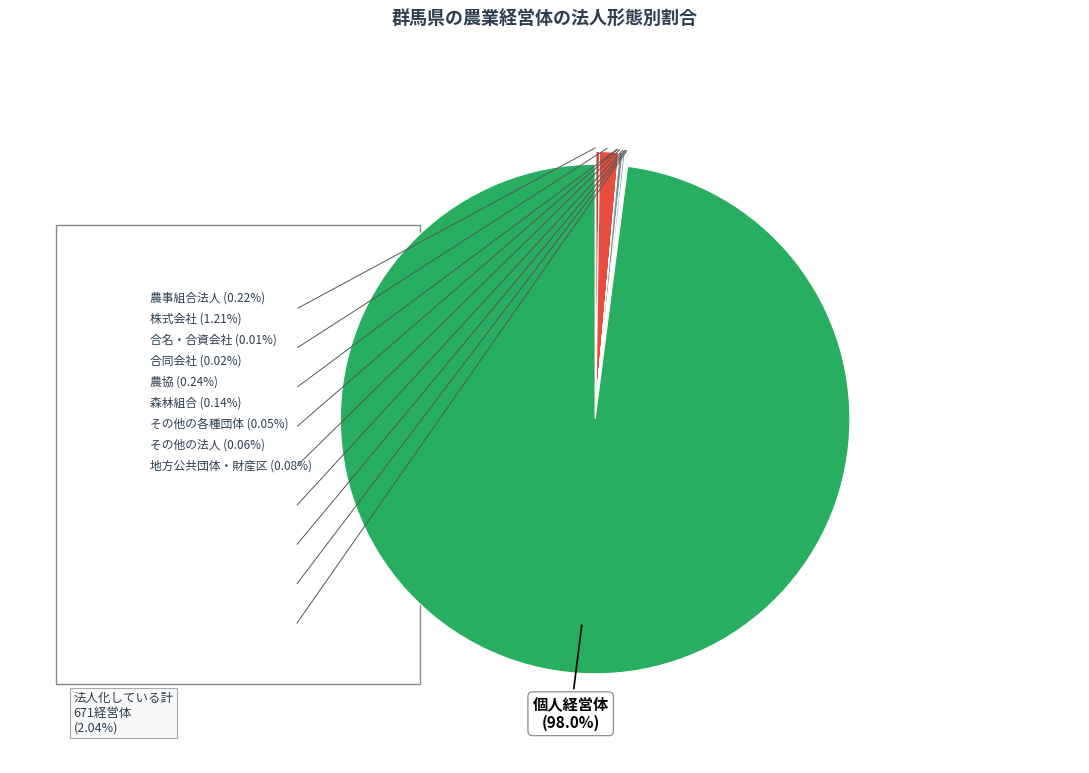

What is the largest slice in the pie chart?

個人経営体